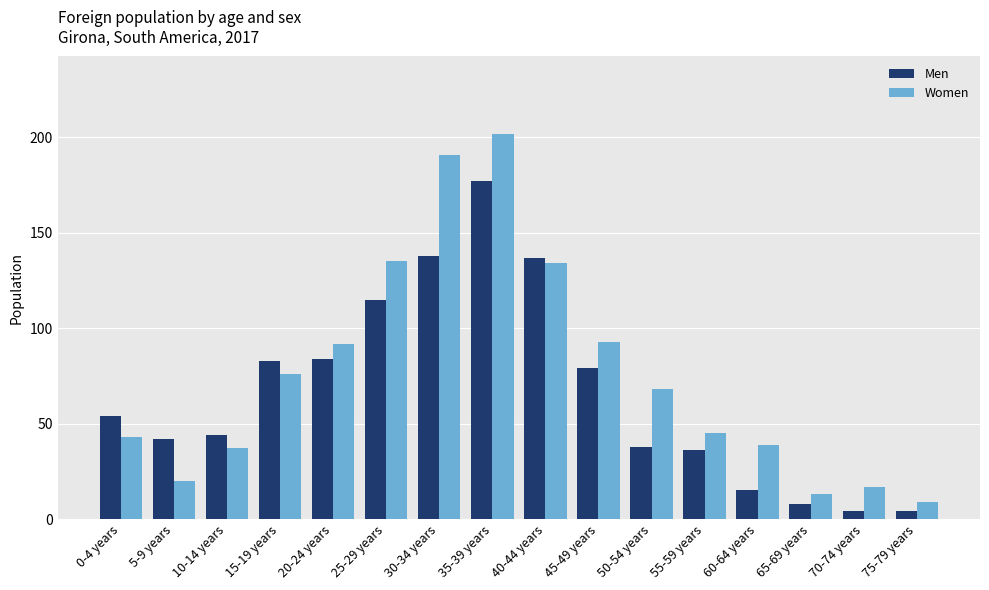

Between 20-24 years and 35-39 years, which series saw the biggest shift?

Women